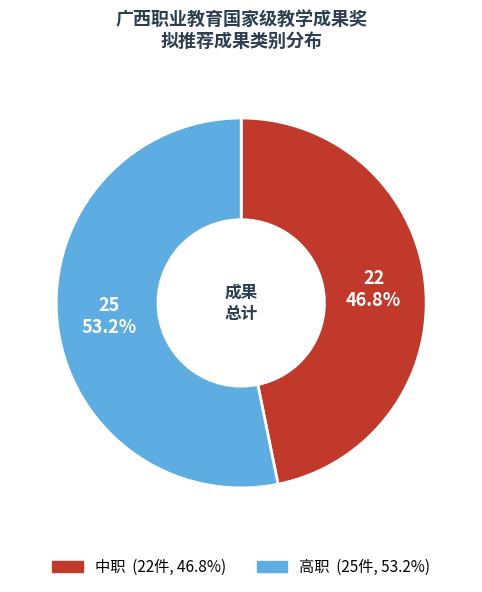

To the nearest percent, what is the combined percentage of 高职 and 中职?

100%